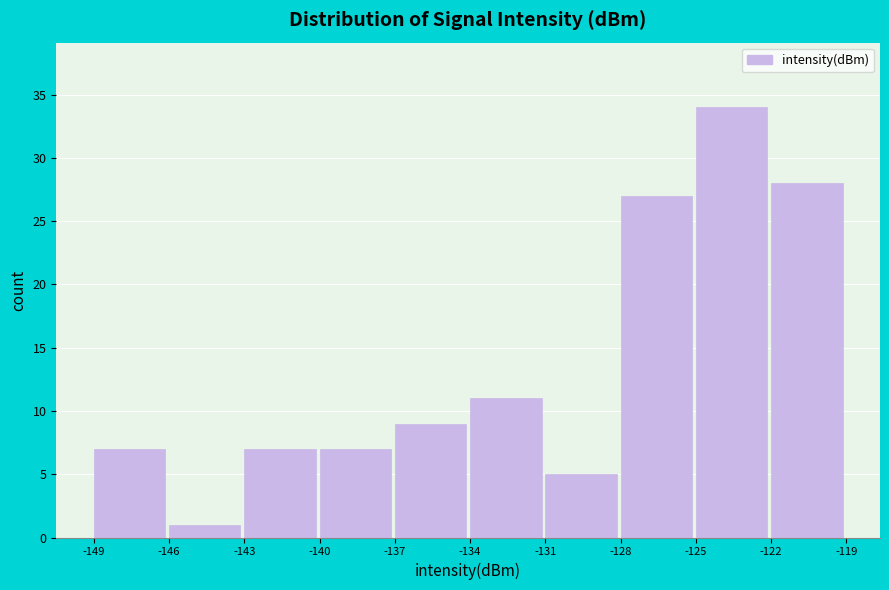

Reading left to right, what are all the values shown in this chart?

-149=7	-146=1	-143=7	-140=7	-137=9	-134=11	-131=5	-128=27	-125=34	-122=28